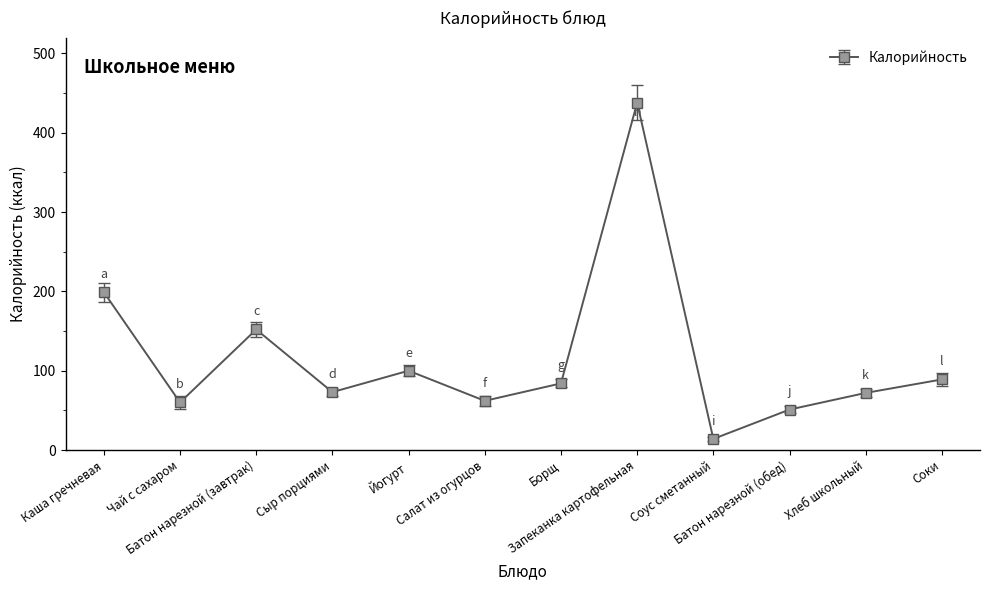

What is the maximum value shown in the chart?

438